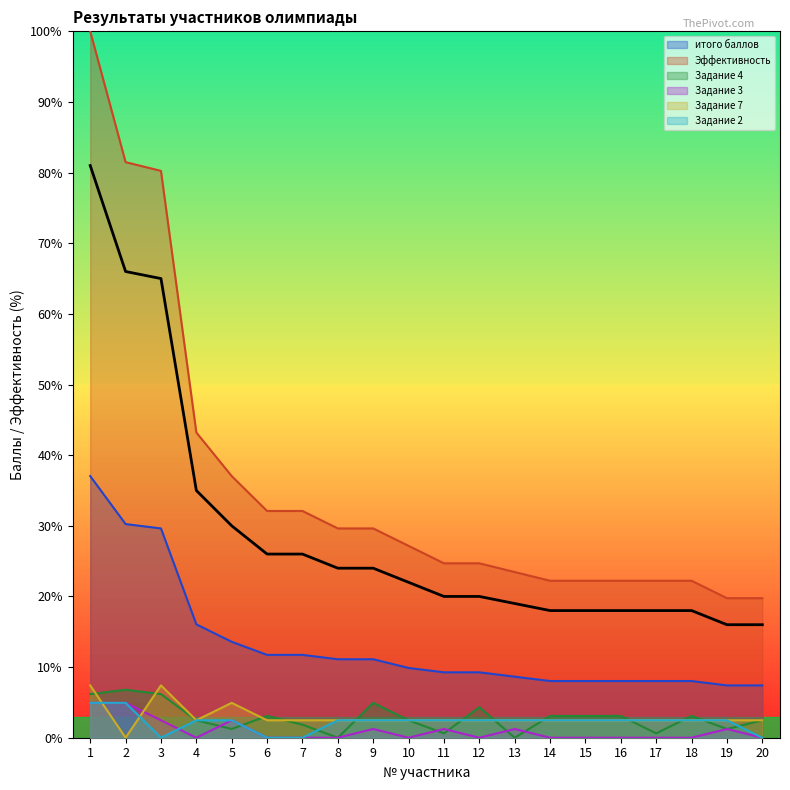

How many values in the Задание 2 series exceed 2?

16